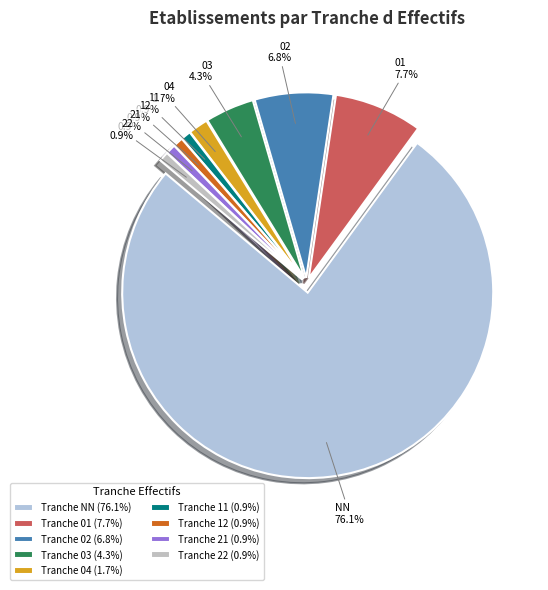

To the nearest percent, what percentage of the pie is 12?

1%